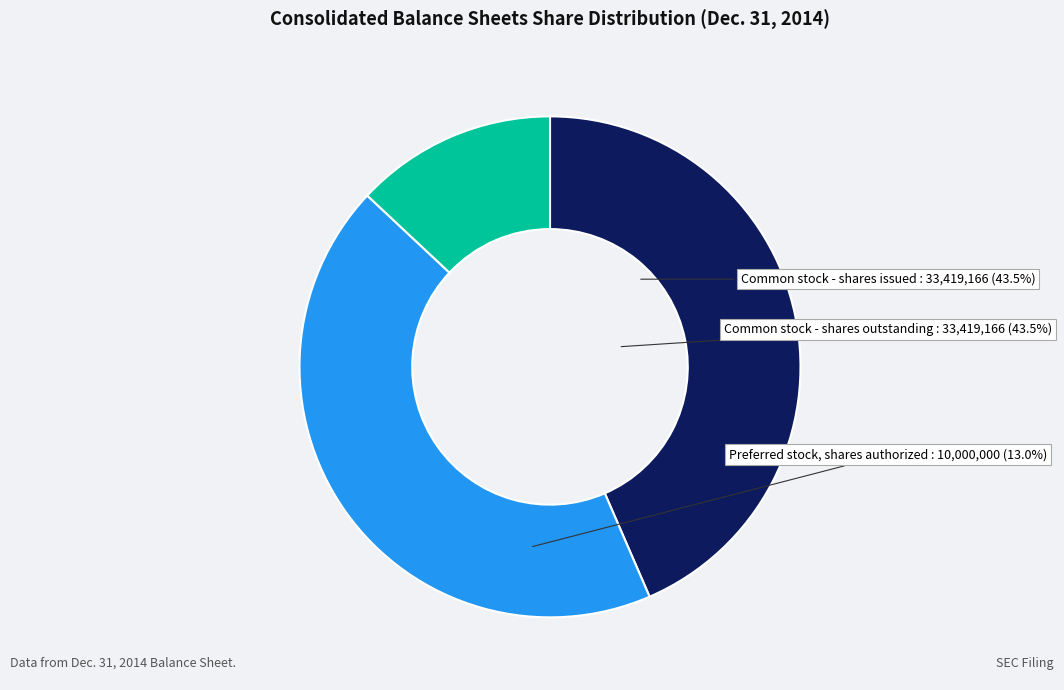

True or false: Common stock - shares issued accounts for 43% of the total.

True